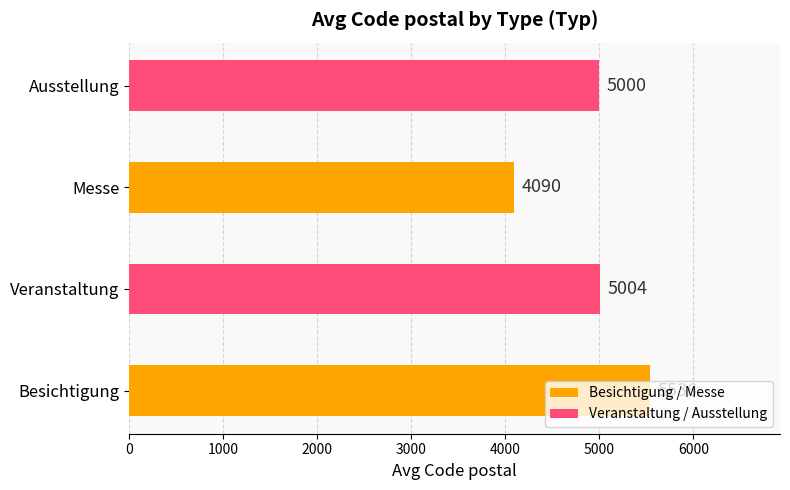

At which label is the value closest to 4812?

Ausstellung